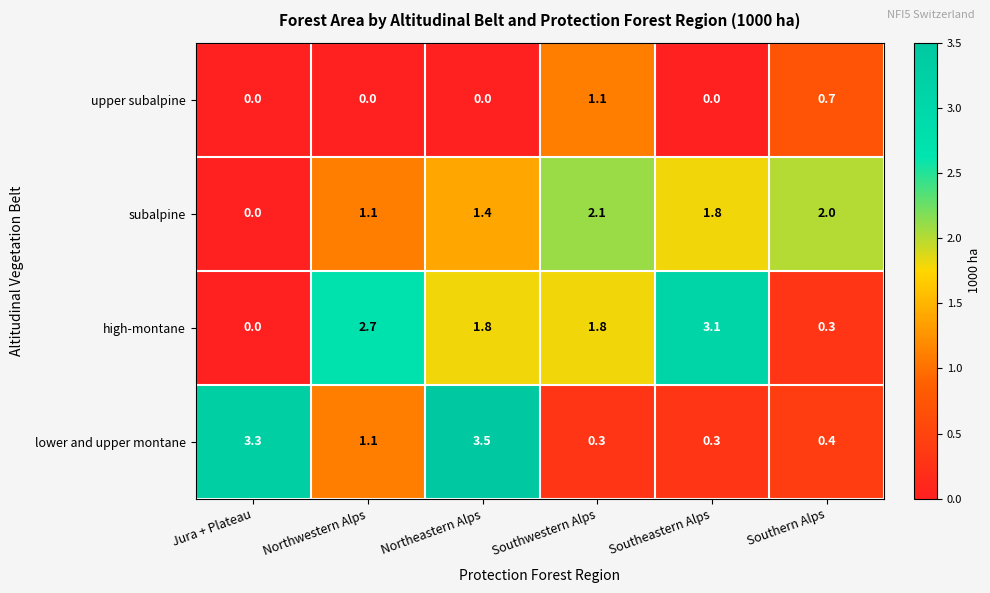

What is the difference between the upper subalpine values at Southeastern Alps and Southwestern Alps?

1.1